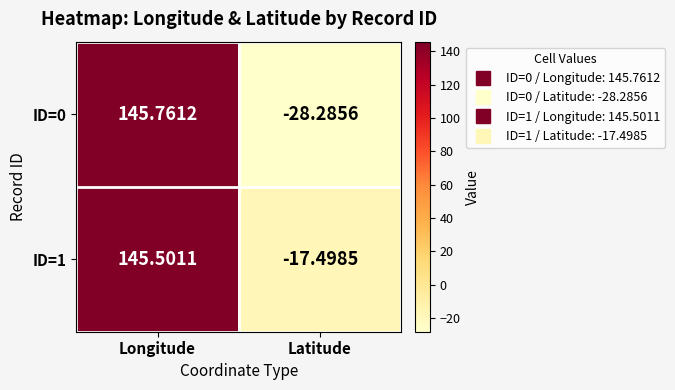

At which label does ID=0 reach its minimum?

Latitude